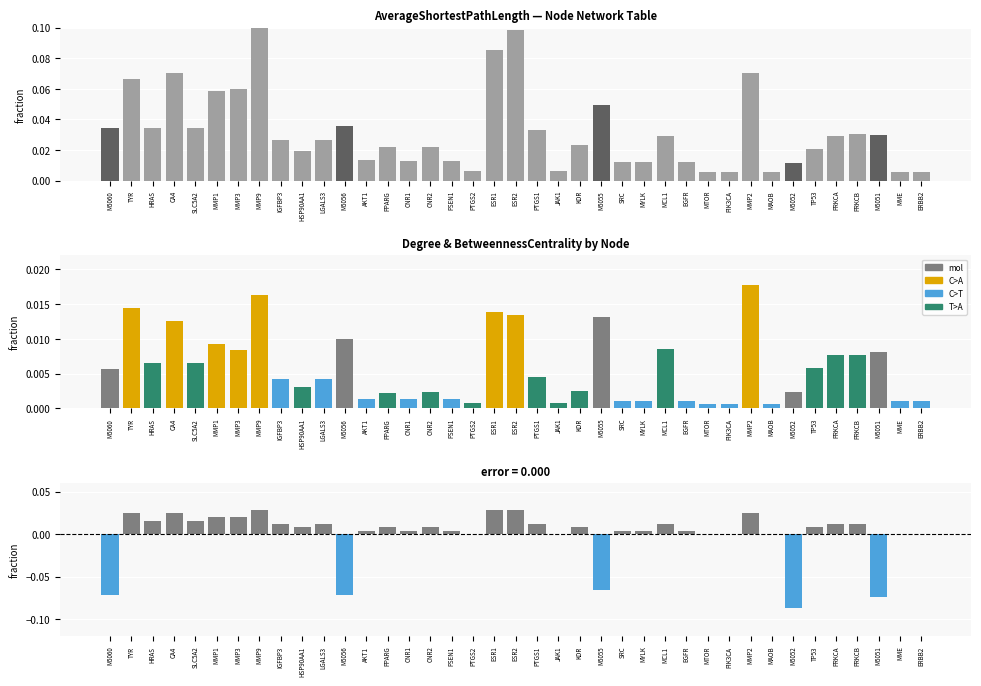

Is it true that ClosenessCentrality diff equals 0.0 at PTGS2?

False